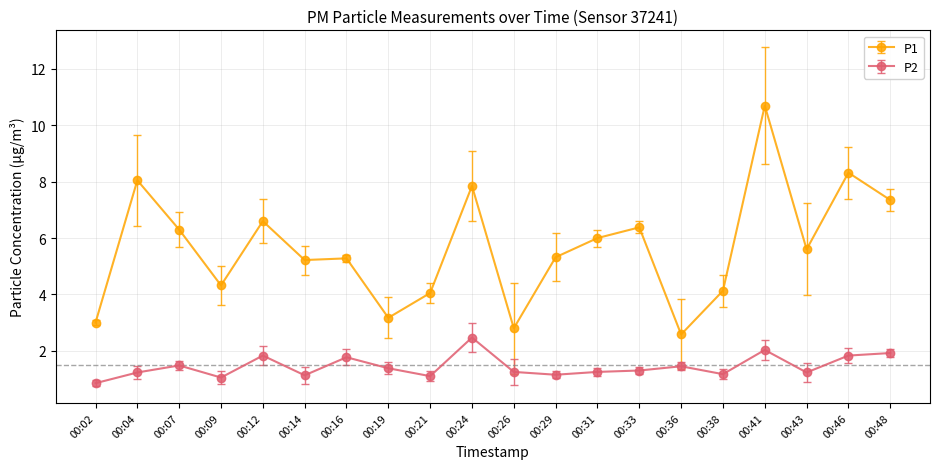

At which label is P1 closest to 6?

00:31